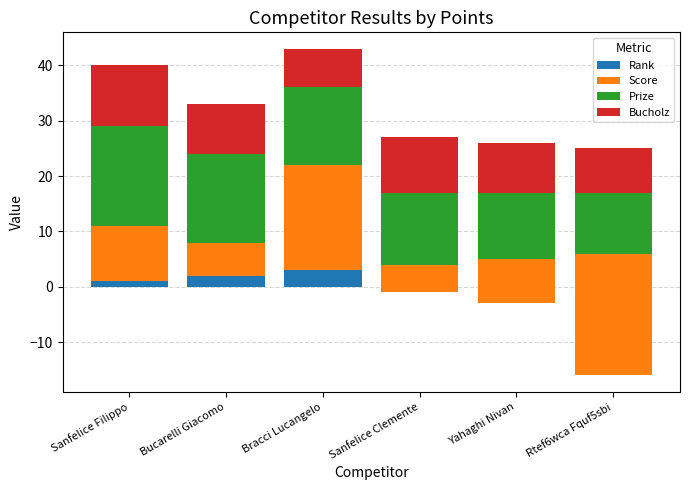

What are all the series names shown in the legend?

Rank, Score, Prize, Bucholz